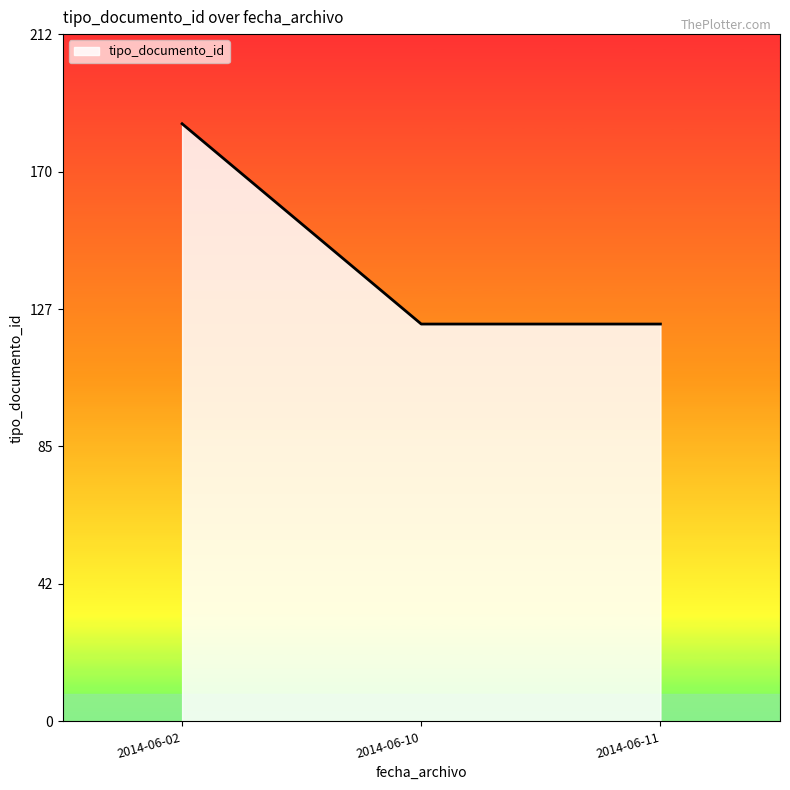

What is the maximum value shown in the chart?

185